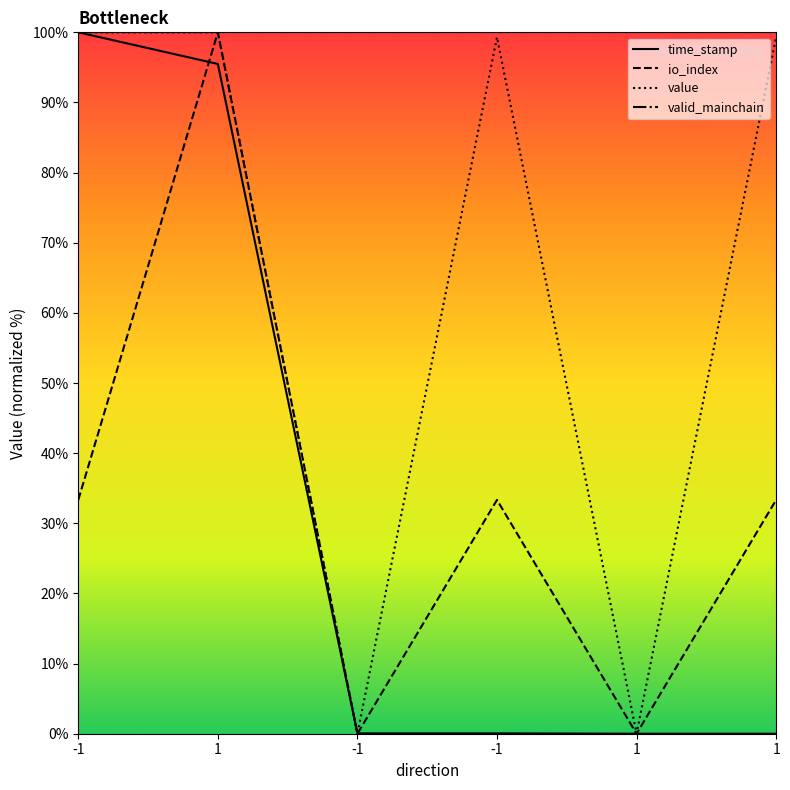

At which category is the sum across all series the highest?

1